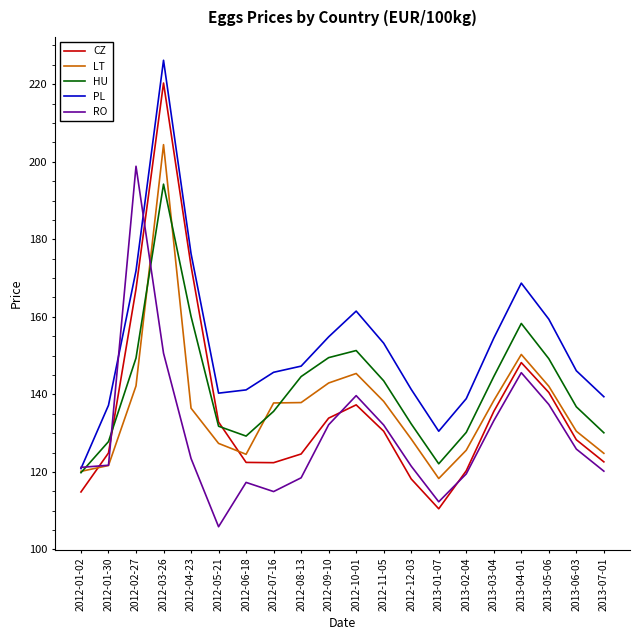

How many times do RO and CZ cross each other?

5